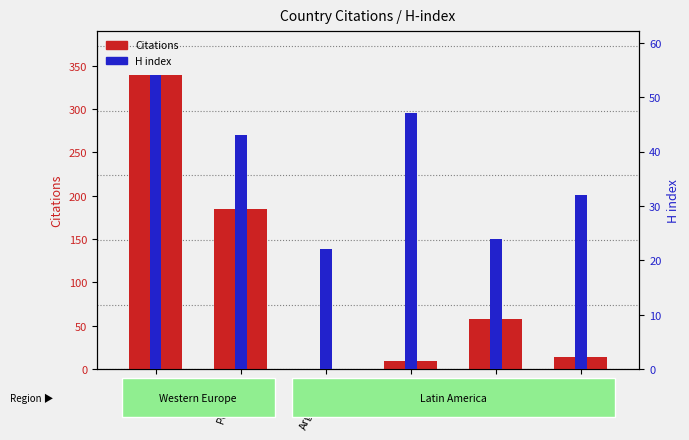

At how many categories does at least one series exceed 89?

2